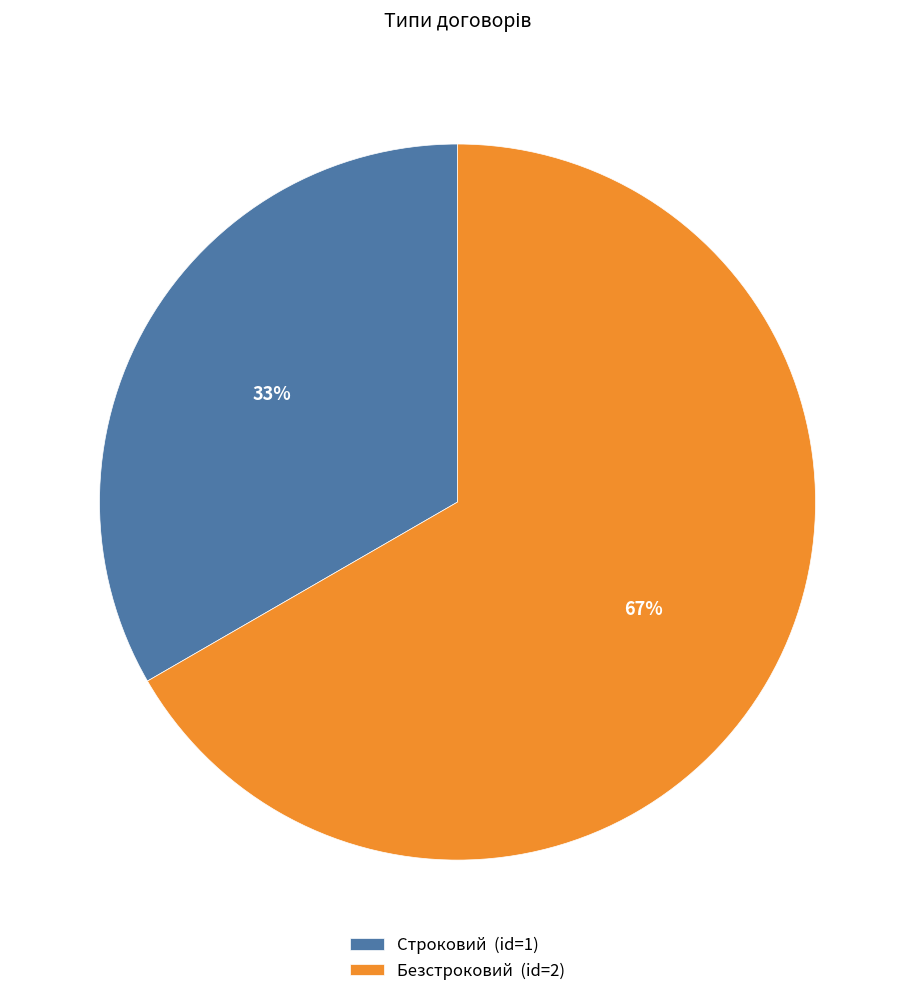

Which slice is the smallest?

Строковий